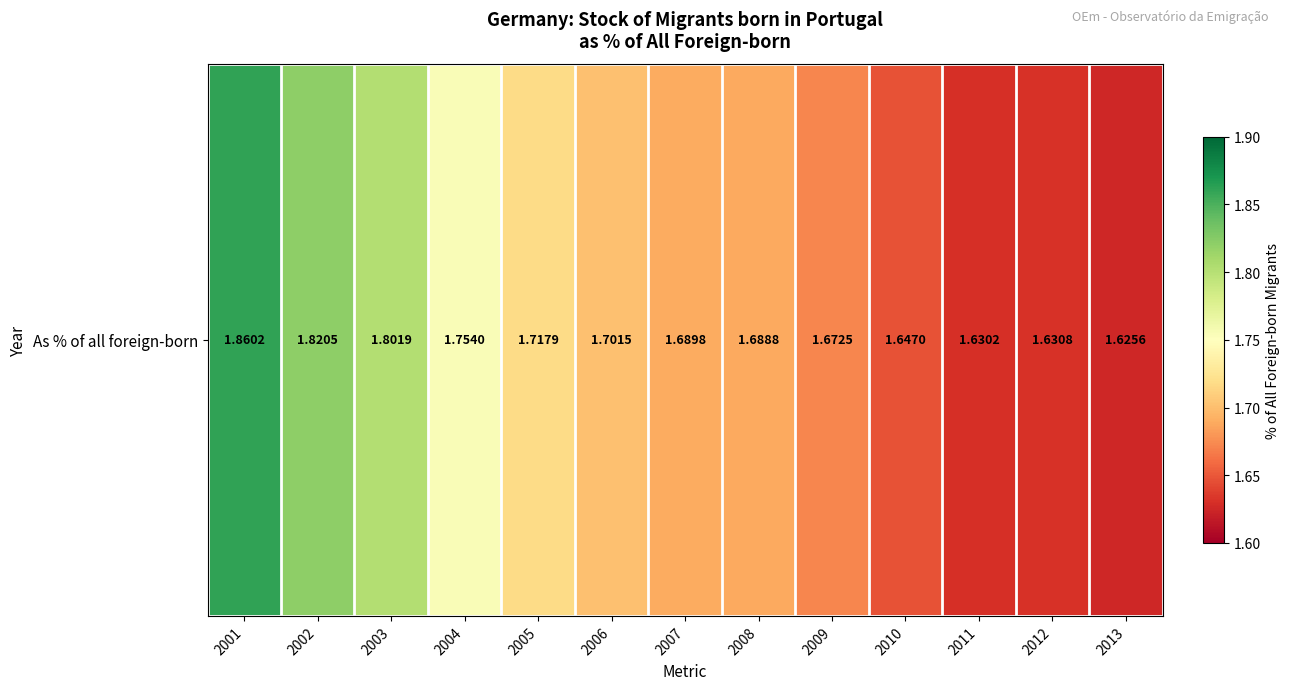

How many series are shown in this chart?

1